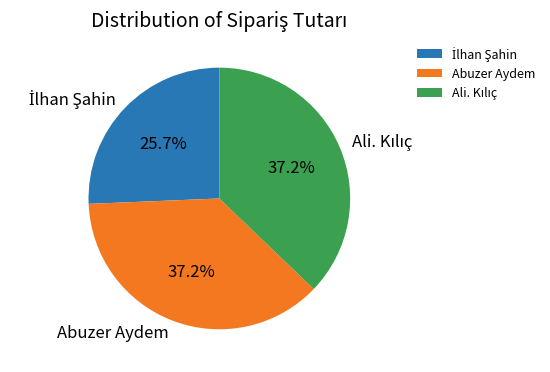

How much of the chart is everything except Abuzer Aydem?

62.8%